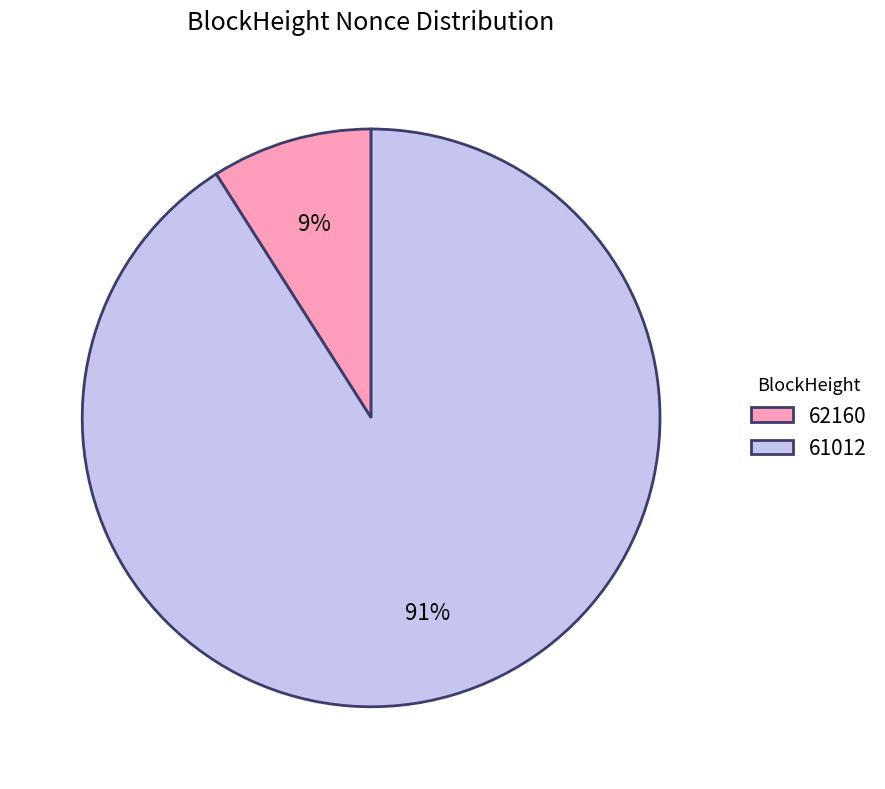

Does 61012 represent more than half of the total?

Yes